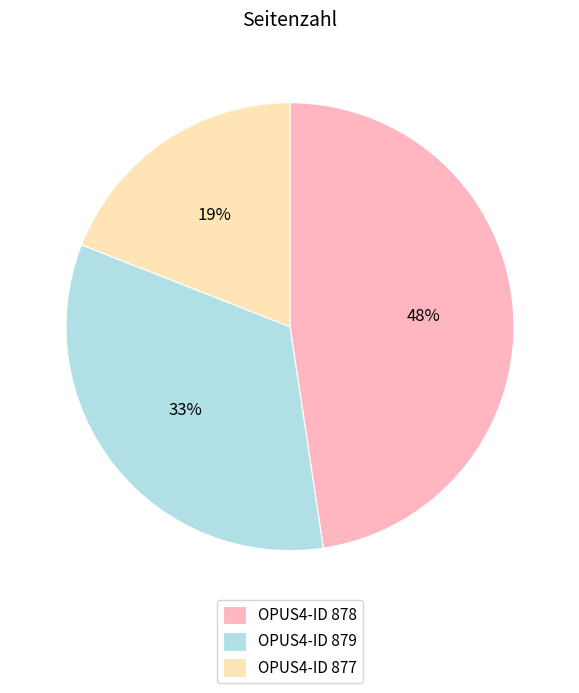

What is the largest slice in the pie chart?

OPUS4-ID 878